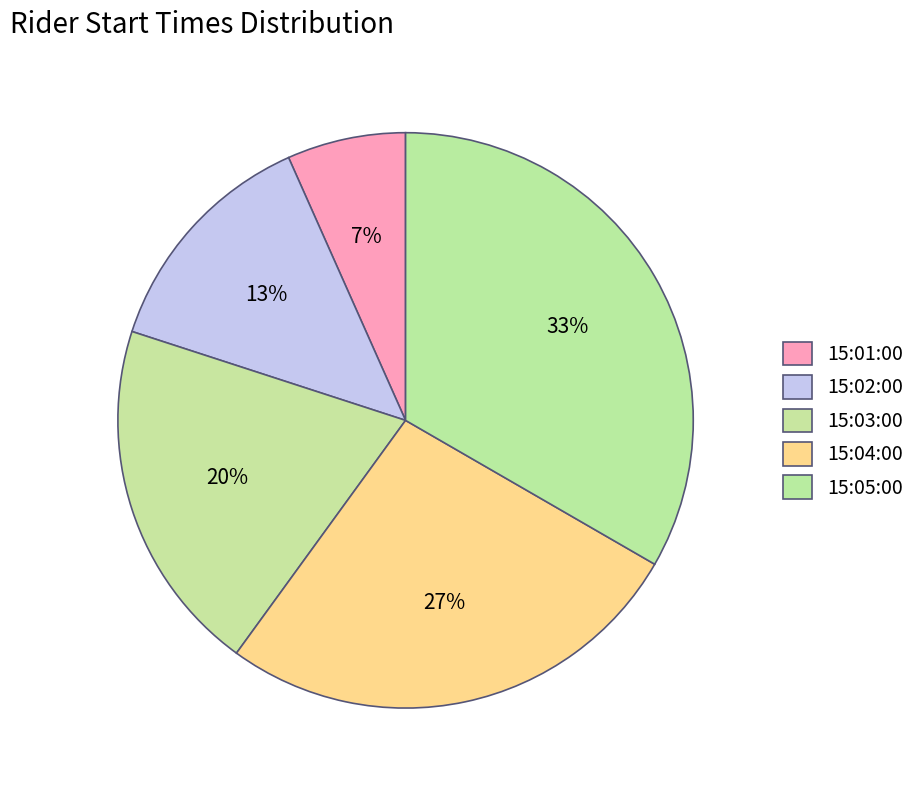

What is the ratio of the value at 15:01:00 to the value at 15:03:00?

0.3